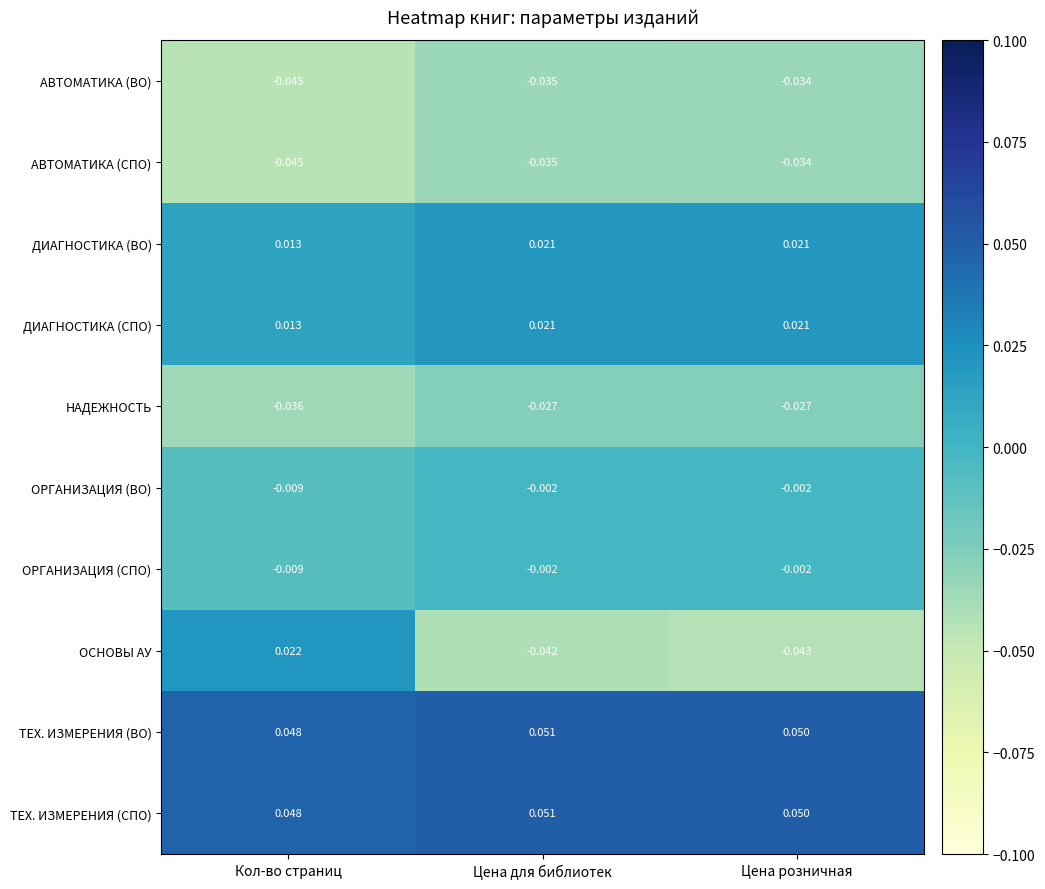

Is the value of ДИАГНОСТИКА (ВО) at Кол-во страниц greater than the value of НАДЕЖНОСТЬ at Цена для библиотек?

Yes